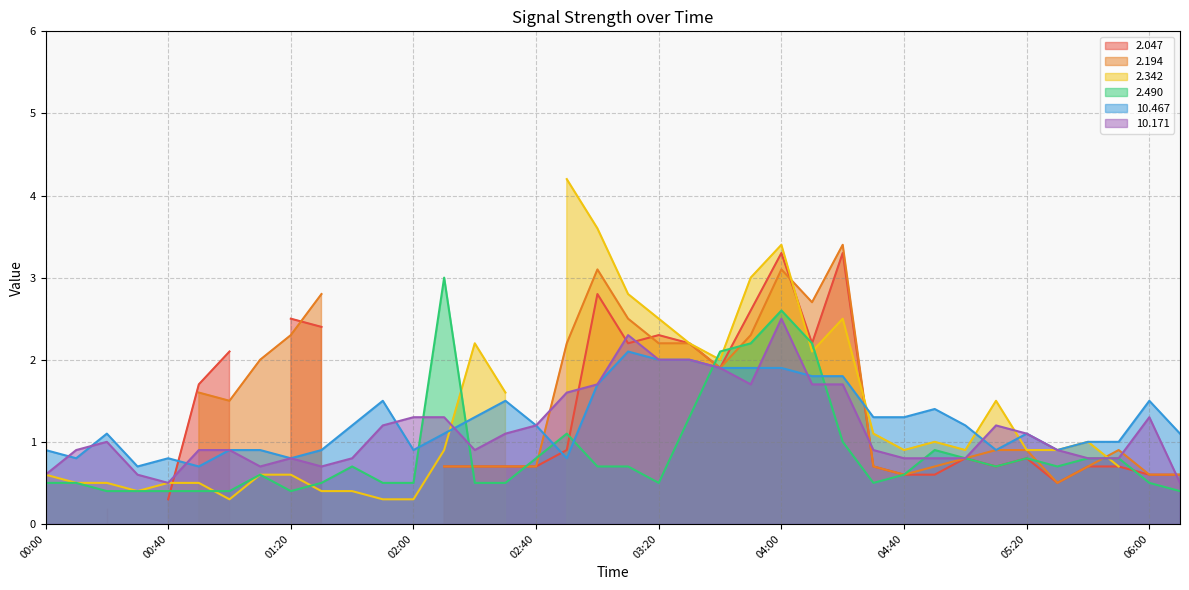

What is the minimum value for 10.171?

0.5